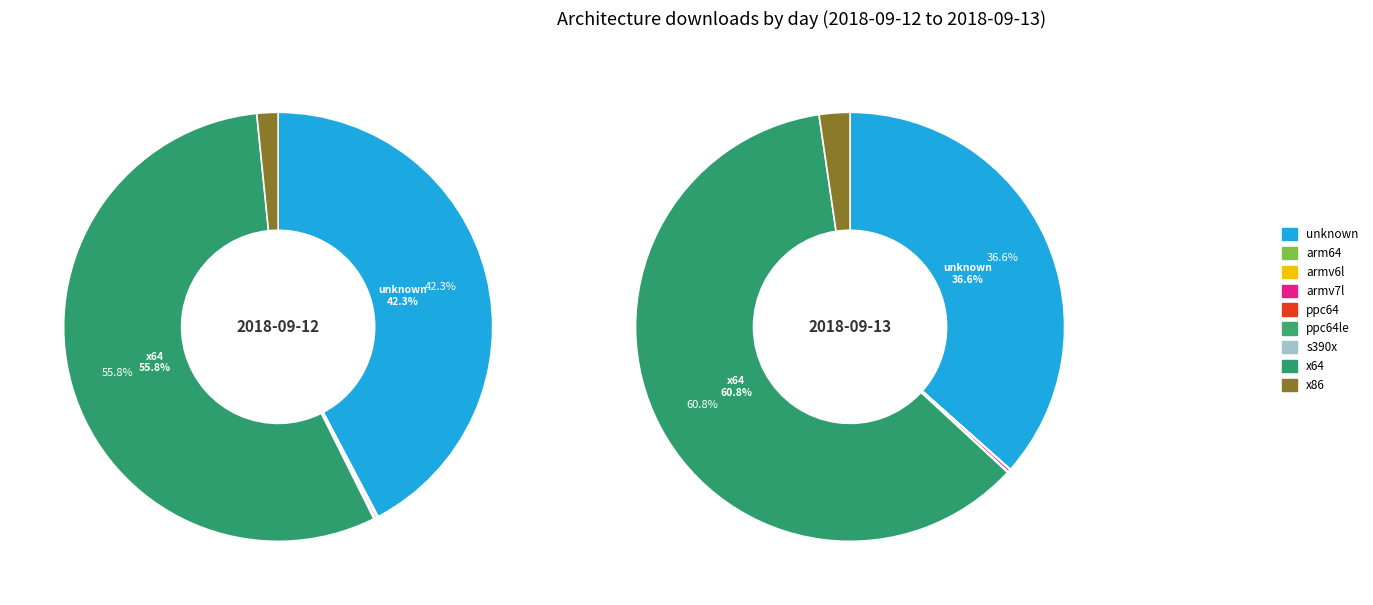

Which slice is the smallest?

ppc64